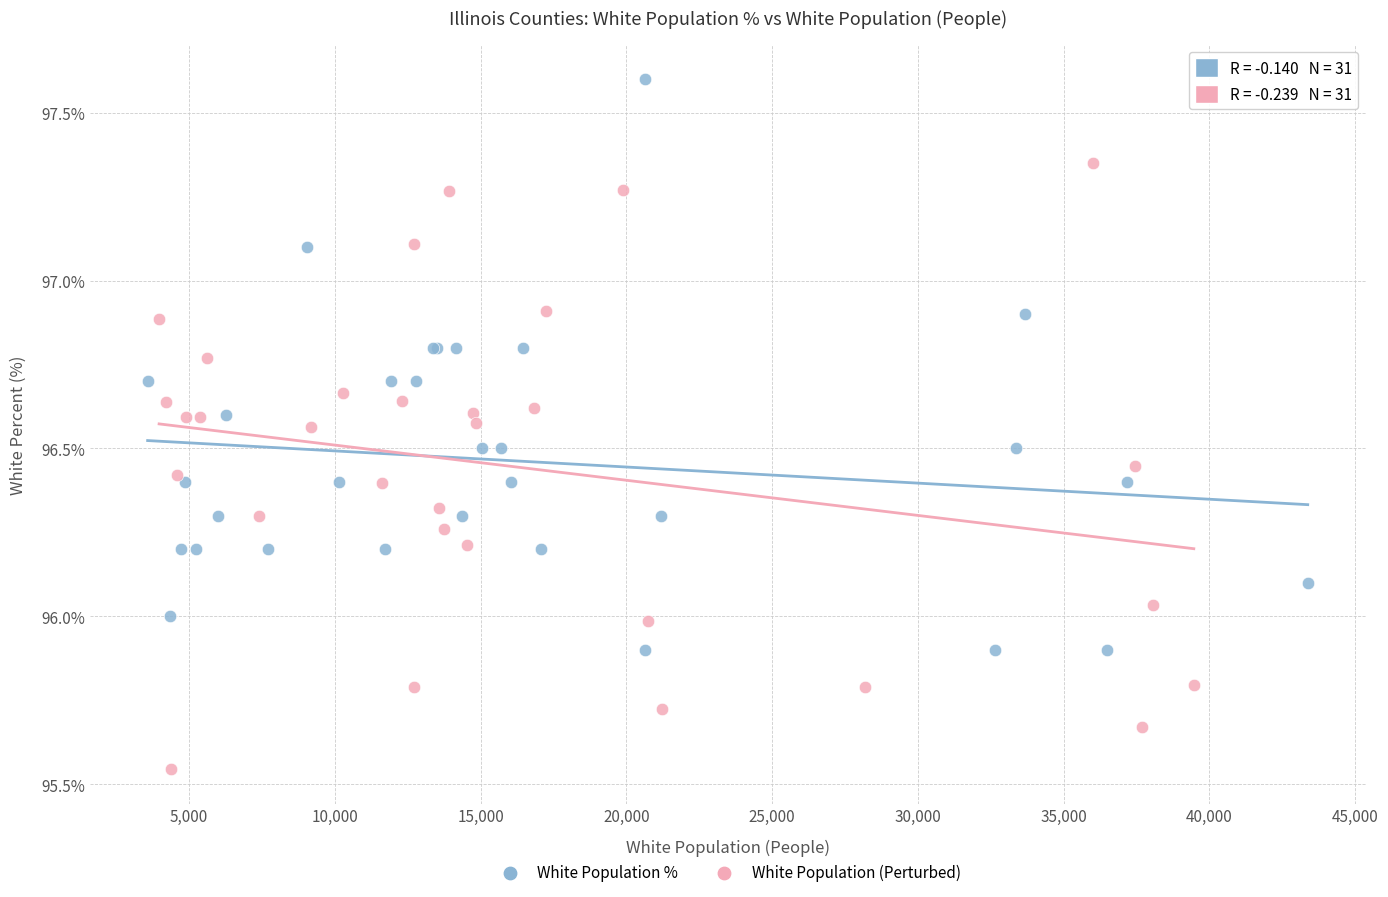

Which series contains the lowest Y value?

White Population (Perturbed)